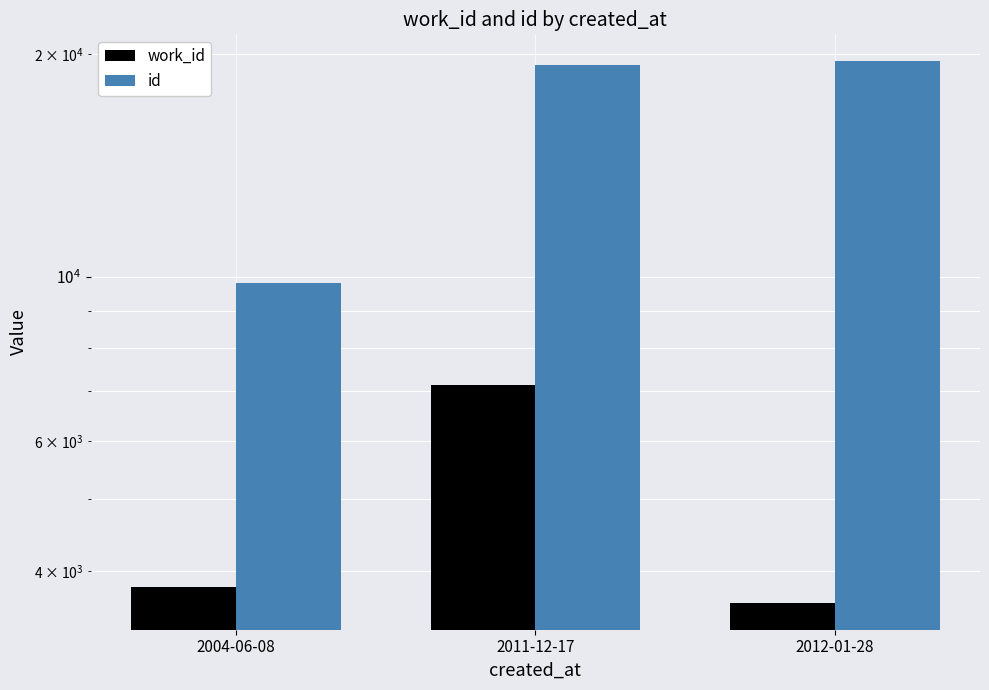

How many values in the id series are below 19349?

1